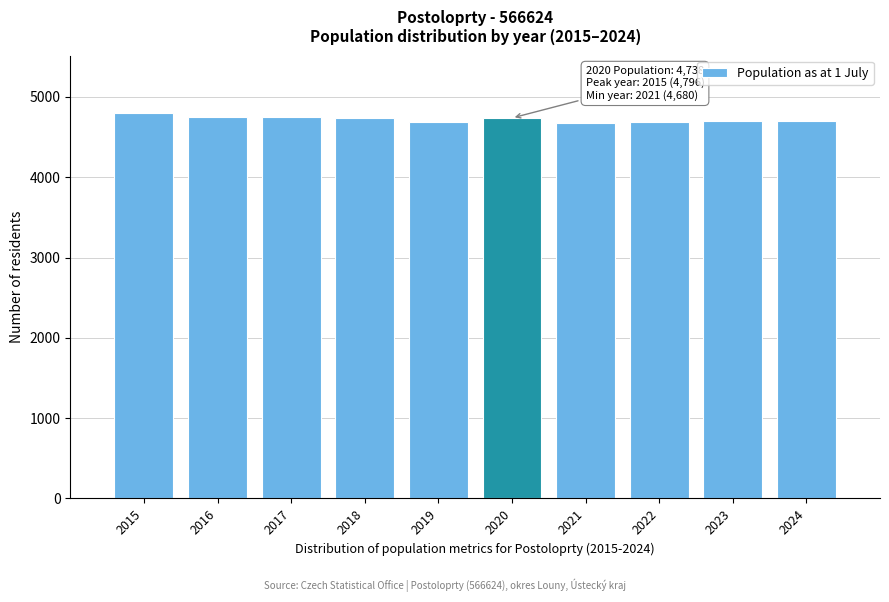

What is the ratio of the value at 2015 to the value at 2020?

1.0